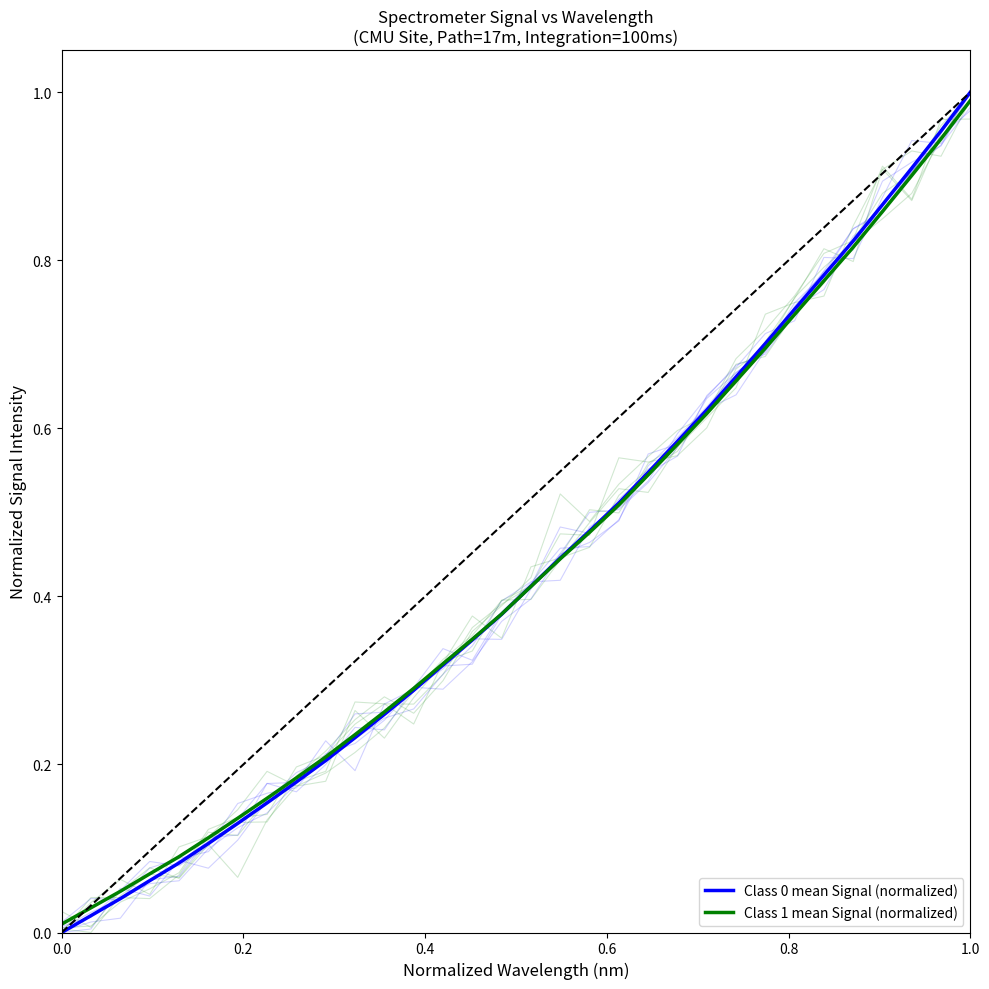

Is this an area chart (filled region under the line)?

No